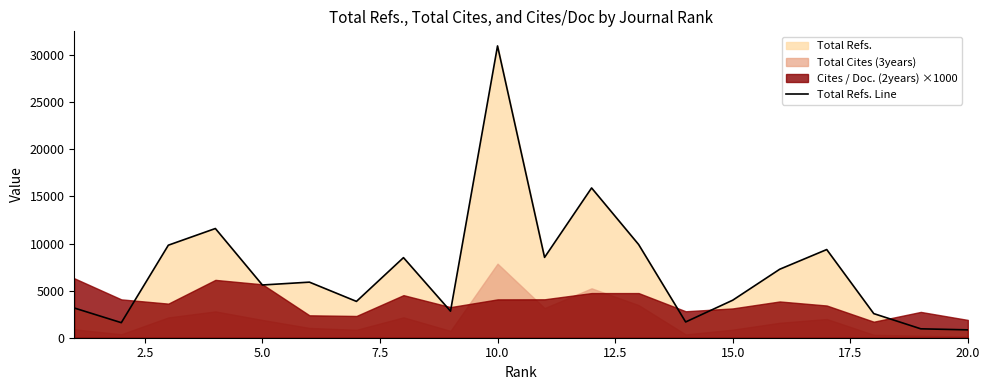

What is the maximum value for Total Refs. Line?

30977